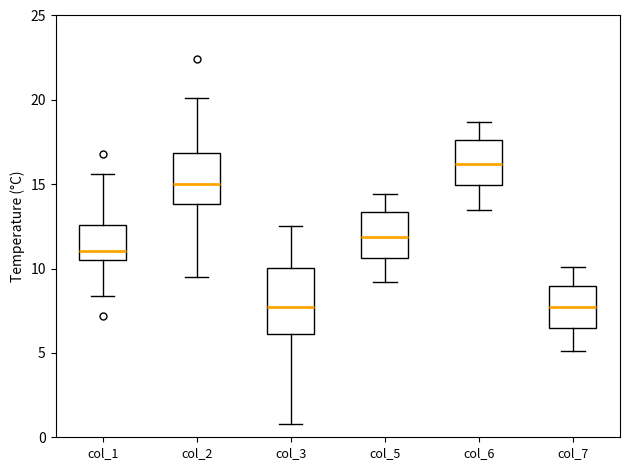

Which box is the tallest, from its lower edge to its upper edge?

col_3